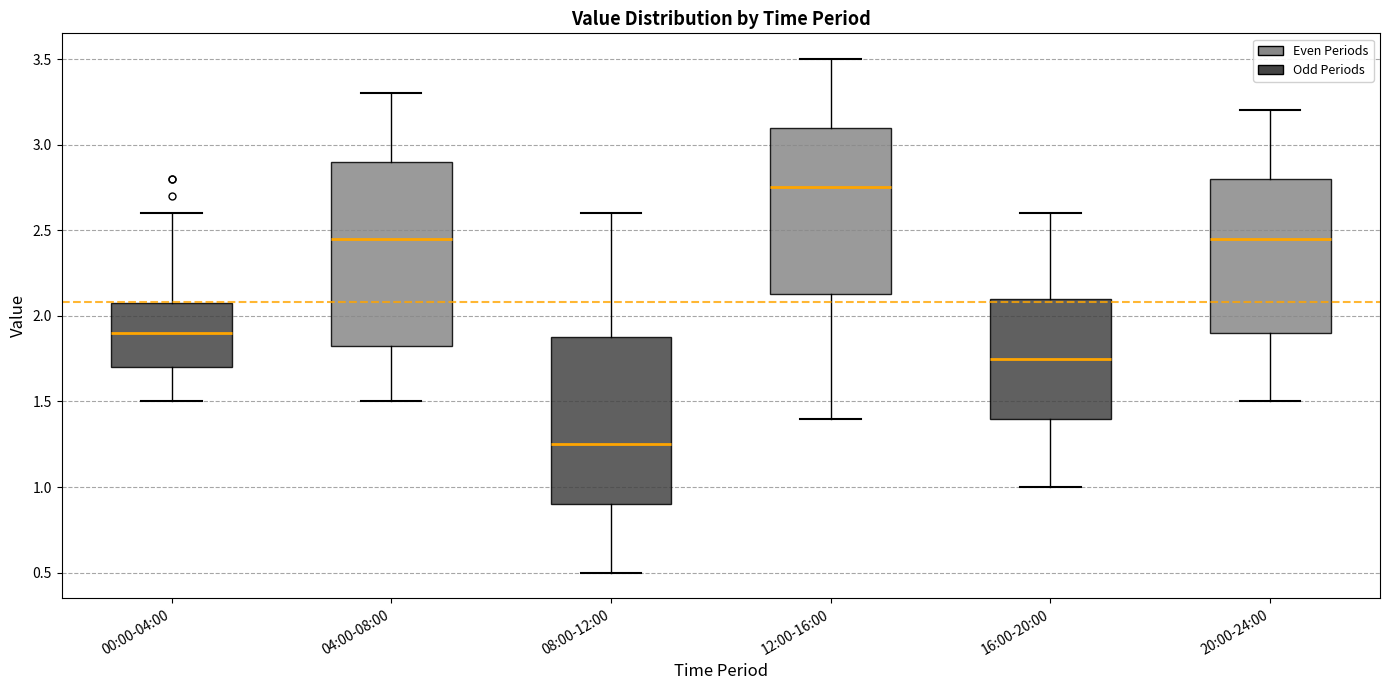

Comparing the boxes themselves (not the whiskers), which one is the tallest?

04:00-08:00